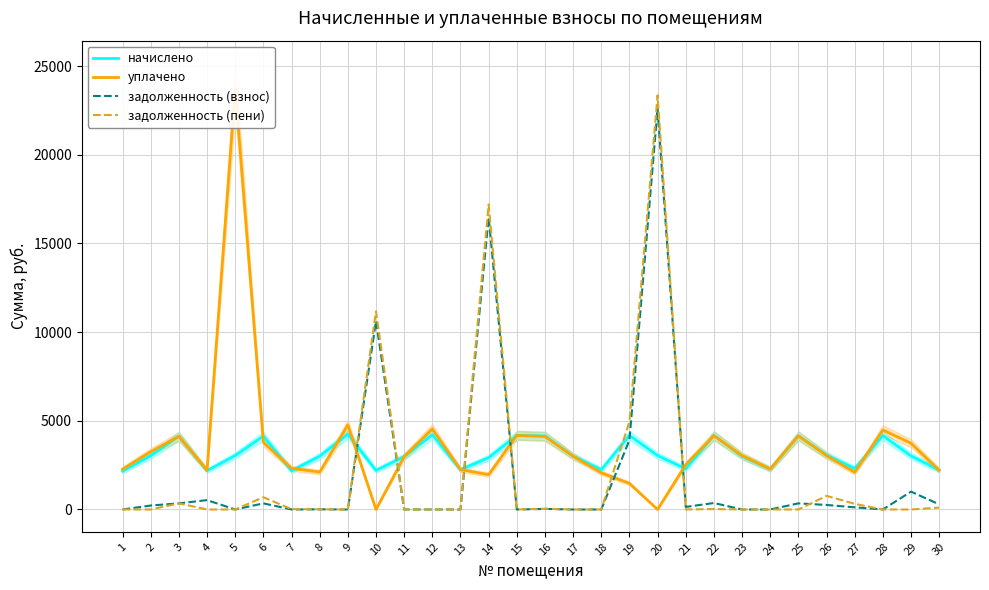

How many values in the задолженность (взнос) series are below 122?

15